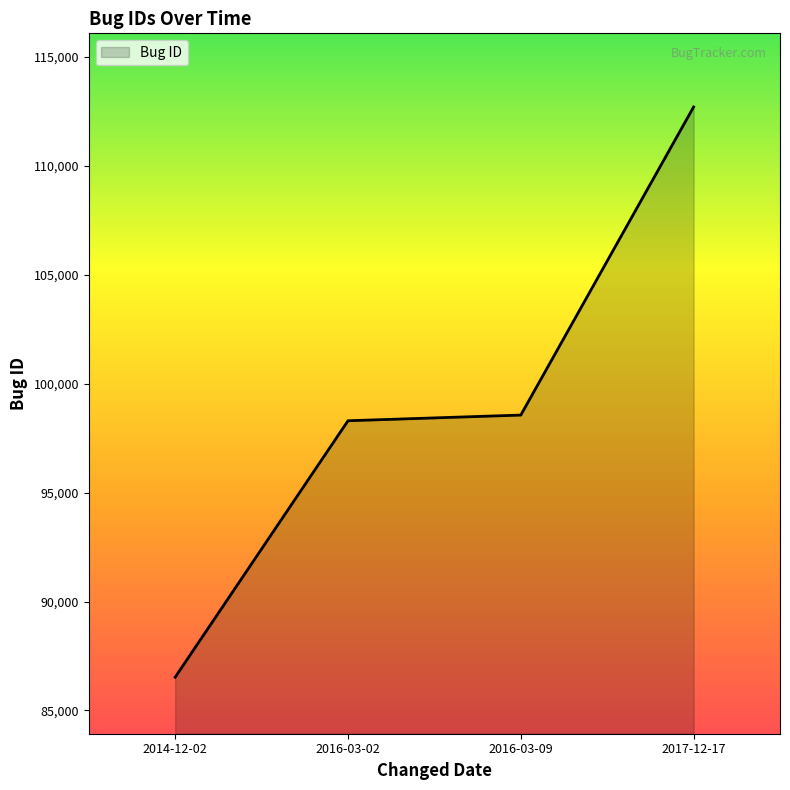

Reading right to left, extract all data points from this chart.

112711	98564	98303	86528